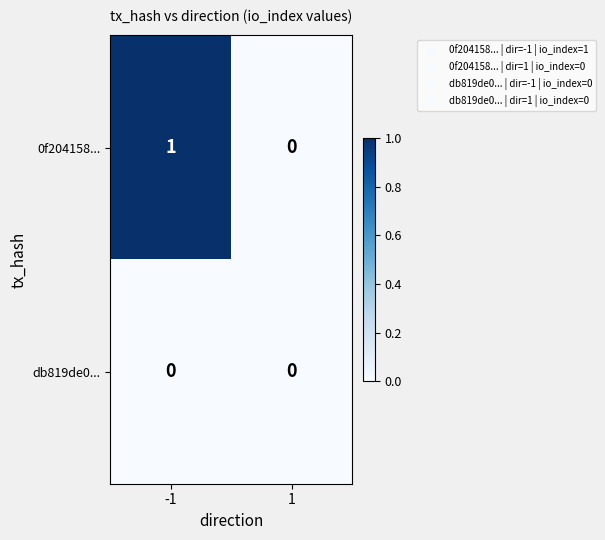

Reading left to right, list all the values displayed in this chart.

0f204158...: -1=1	1=0
db819de0...: -1=0	1=0